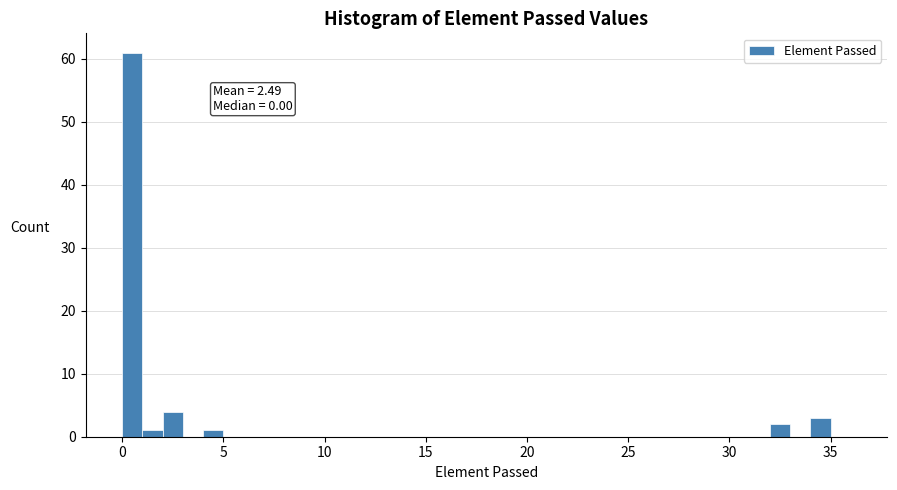

Read against the x-axis, roughly where is the centre of the tallest bar?

0.5